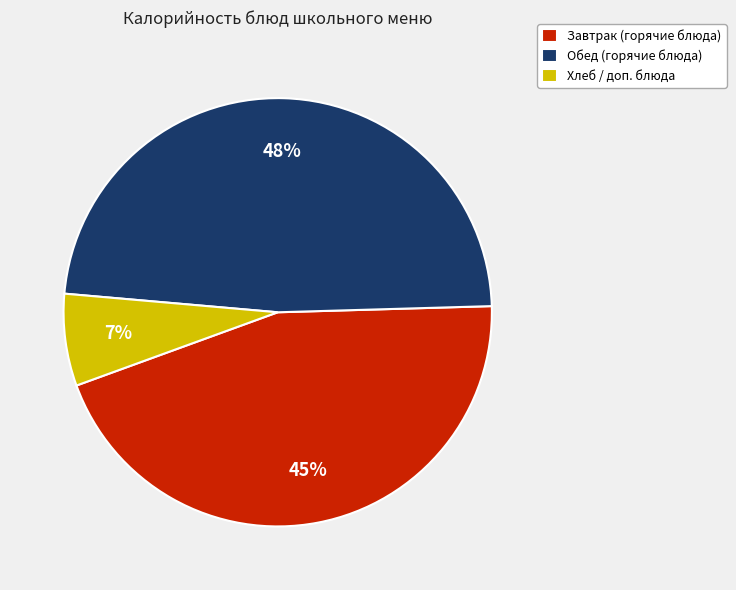

To the nearest percent, what portion does Хлеб / доп. блюда represent?

7%